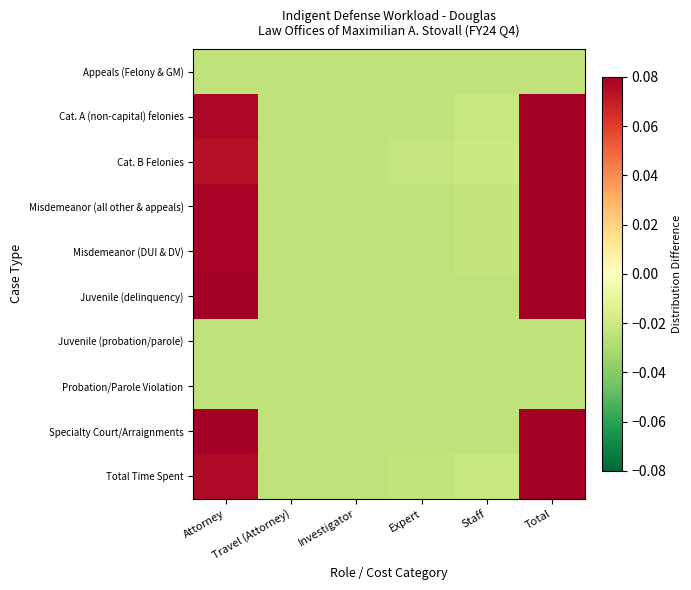

Reading left to right, extract all data points from this chart.

Appeals (Felony & GM): Attorney=-0.0	Travel (Attorney)=-0.0	Investigator=-0.0	Expert=-0.0	Staff=-0.0	Total=-0.0
Cat. A (non-capital) felonies: Attorney=0.1	Travel (Attorney)=-0.0	Investigator=-0.0	Expert=-0.0	Staff=-0.0	Total=0.1
Cat. B Felonies: Attorney=0.1	Travel (Attorney)=-0.0	Investigator=-0.0	Expert=-0.0	Staff=-0.0	Total=0.1
Misdemeanor (all other & appeals): Attorney=0.1	Travel (Attorney)=-0.0	Investigator=-0.0	Expert=-0.0	Staff=-0.0	Total=0.1
Misdemeanor (DUI & DV): Attorney=0.1	Travel (Attorney)=-0.0	Investigator=-0.0	Expert=-0.0	Staff=-0.0	Total=0.1
Juvenile (delinquency): Attorney=0.1	Travel (Attorney)=-0.0	Investigator=-0.0	Expert=-0.0	Staff=-0.0	Total=0.1
Juvenile (probation/parole): Attorney=-0.0	Travel (Attorney)=-0.0	Investigator=-0.0	Expert=-0.0	Staff=-0.0	Total=-0.0
Probation/Parole Violation: Attorney=-0.0	Travel (Attorney)=-0.0	Investigator=-0.0	Expert=-0.0	Staff=-0.0	Total=-0.0
Specialty Court/Arraignments: Attorney=0.1	Travel (Attorney)=-0.0	Investigator=-0.0	Expert=-0.0	Staff=-0.0	Total=0.1
Total Time Spent: Attorney=0.1	Travel (Attorney)=-0.0	Investigator=-0.0	Expert=-0.0	Staff=-0.0	Total=0.1